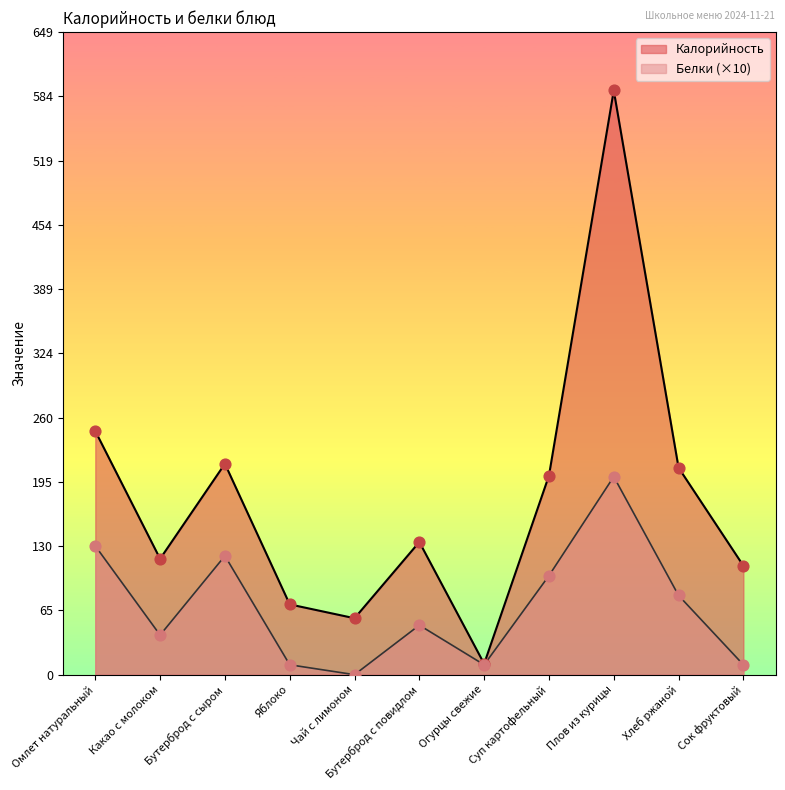

Which series contains the highest Y value?

Калорийность